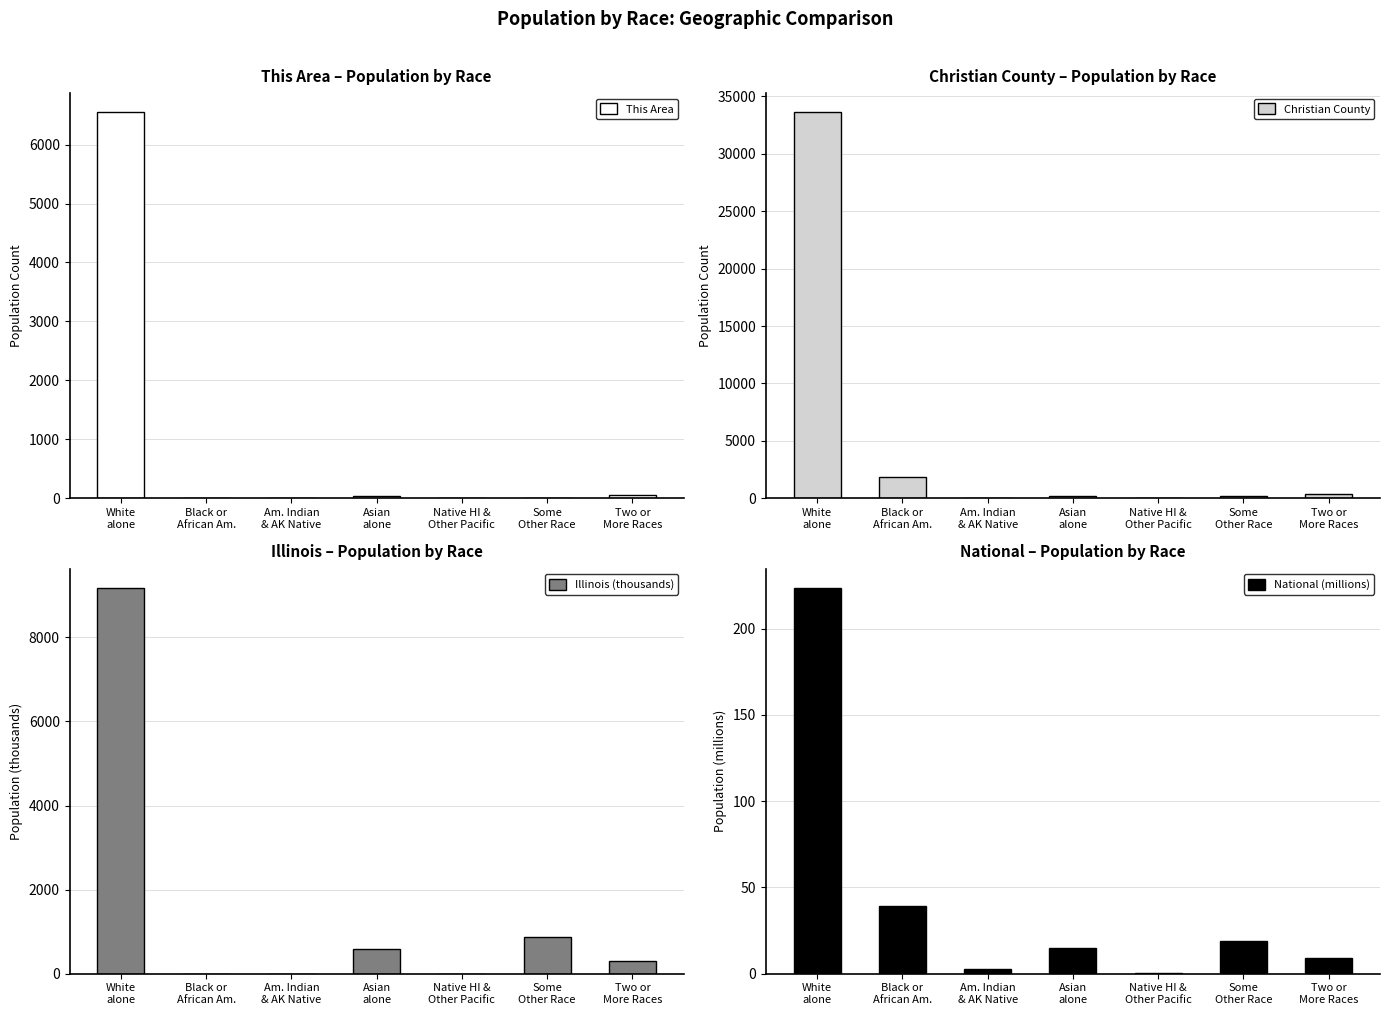

Is the value of National (millions) at Two or
More Races greater than the value of Christian County at Some
Other Race?

No